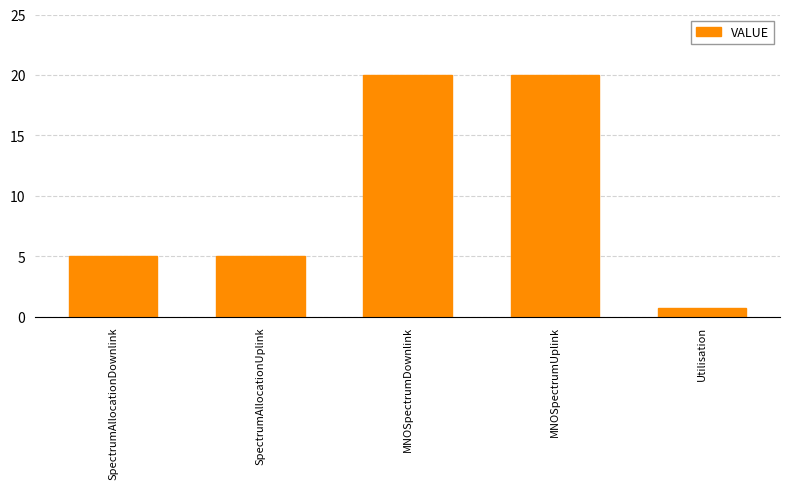

What position from the left is Utilisation?

5